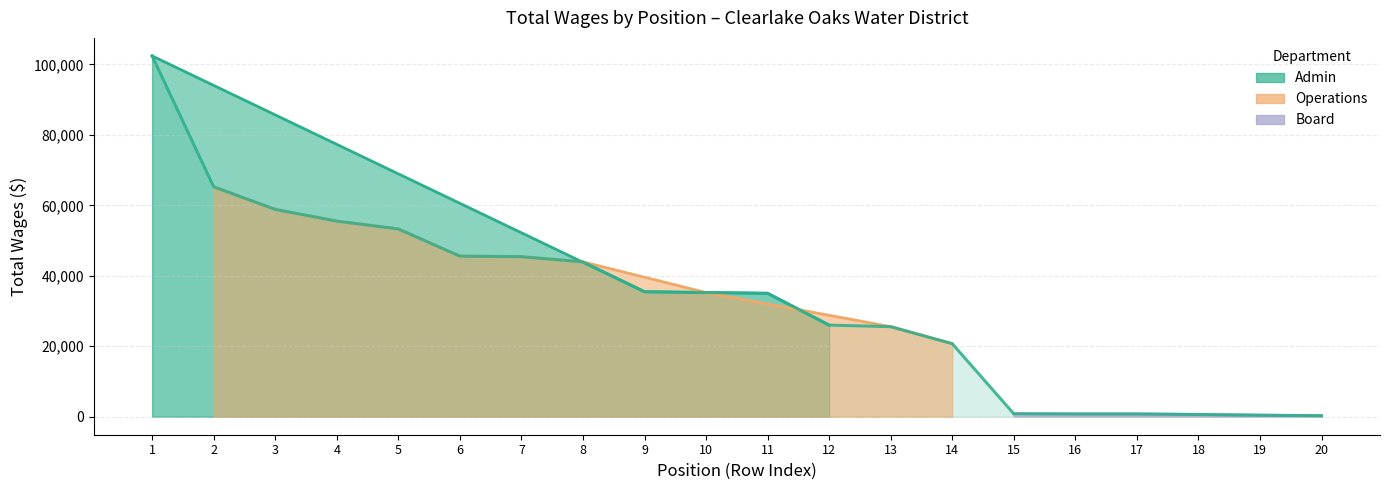

Reading left to right, list all the values displayed in this chart.

102410	65249	58839	55515	53304	45578	45429	43943	35472	35245	35030	25997	25550	20728	825	775	775	625	425	275